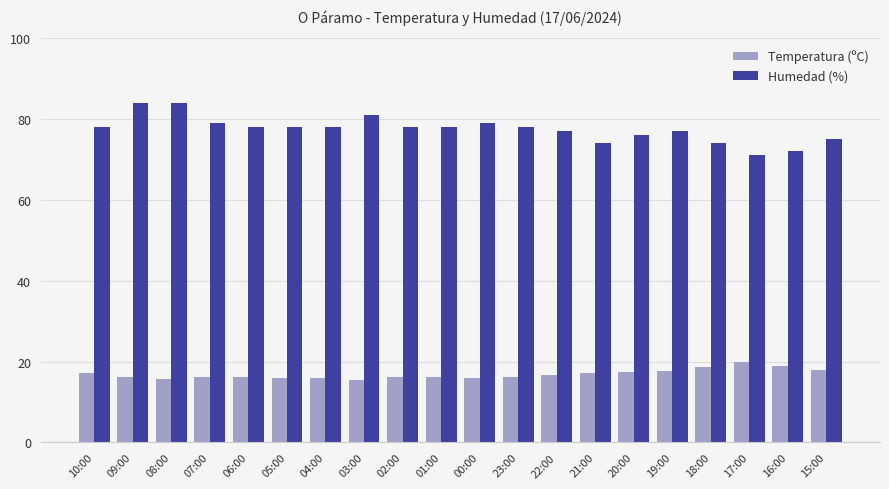

Which series changed the most between 10:00 and 08:00?

Humedad (%)